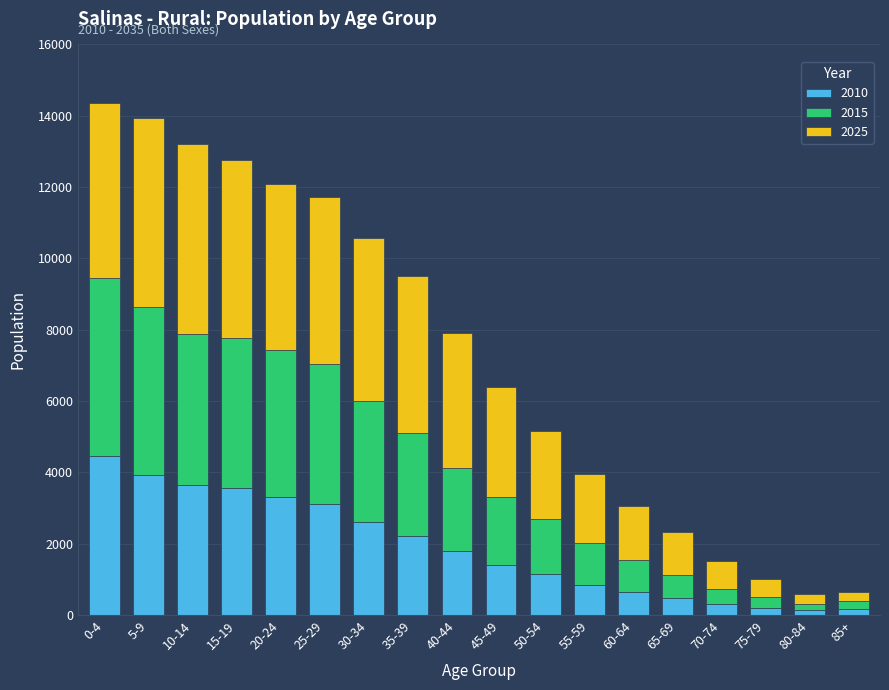

At which label does 2010 reach its peak?

0-4